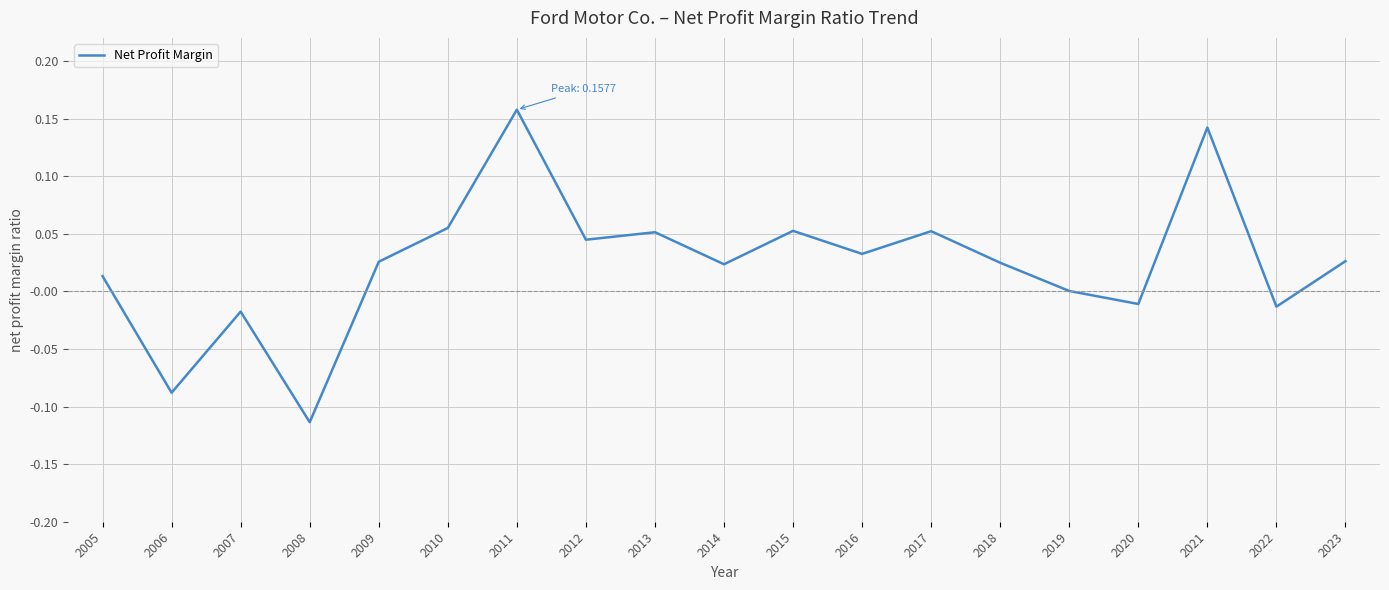

The chart shows a value of -0.0 at 2006. True or false?

False